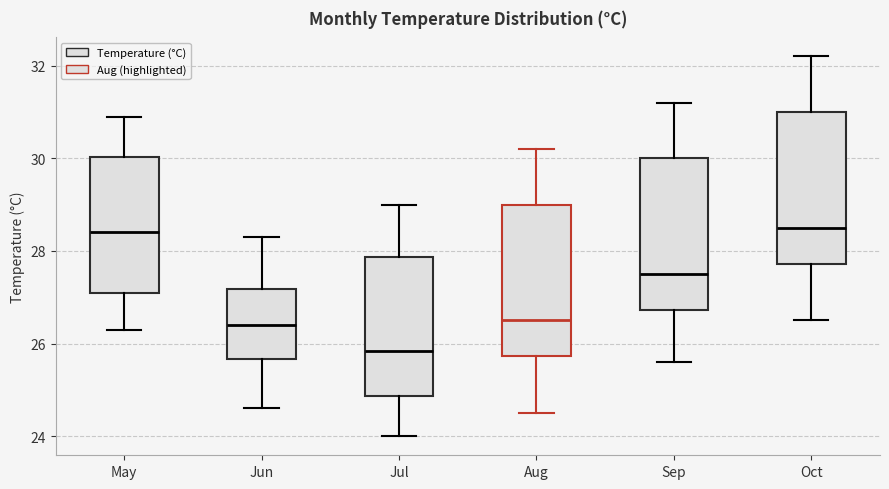

Reading left to right, transcribe this box plot: for each box, give where its median line is, the range the box spans, and where its two whiskers end, as read against the y-axis. The values are not printed on the chart, so give them approximately, as read against the axis.

May: median 28.4, box 27.2 to 30.0, whiskers 26.4 to 31.0
Jun: median 26.4, box 25.6 to 27.2, whiskers 24.6 to 28.4
Jul: median 25.8, box 24.8 to 27.8, whiskers 24.0 to 29.0
Aug: median 26.6, box 25.8 to 29.0, whiskers 24.6 to 30.2
Sep: median 27.6, box 26.8 to 30.0, whiskers 25.6 to 31.2
Oct: median 28.6, box 27.8 to 31.0, whiskers 26.6 to 32.2